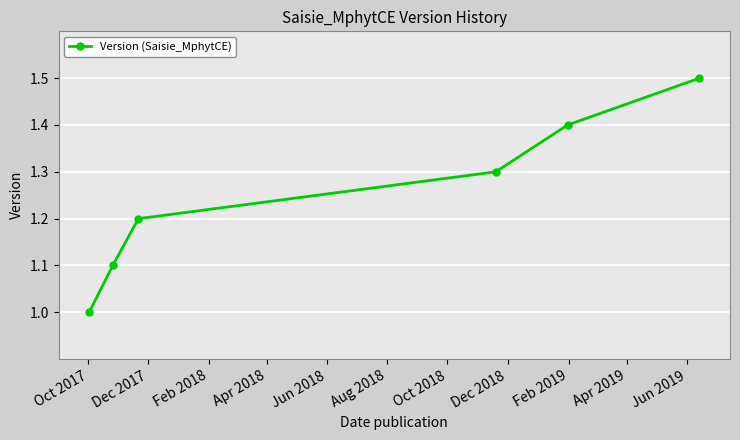

What is the value of the 3rd point from the left?

1.2